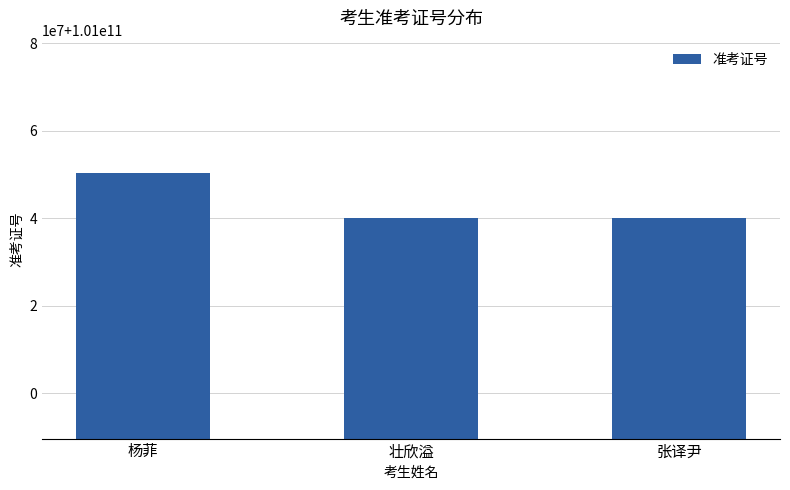

Does the chart contain any negative values?

No